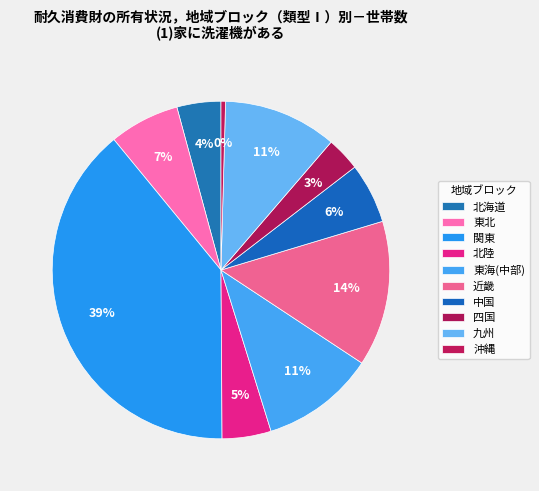

To the nearest percent, what is the combined percentage of 東北 and 関東?

46%